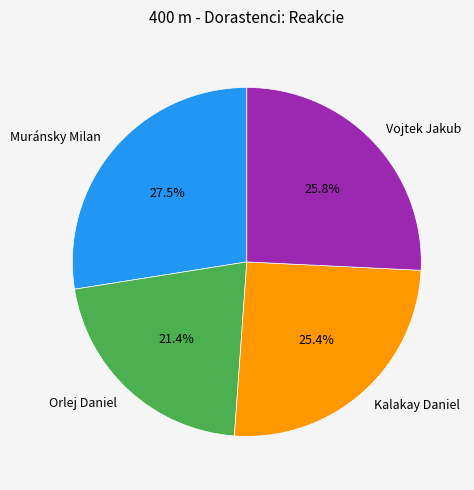

How much of the chart is everything except Orlej Daniel?

78.6%